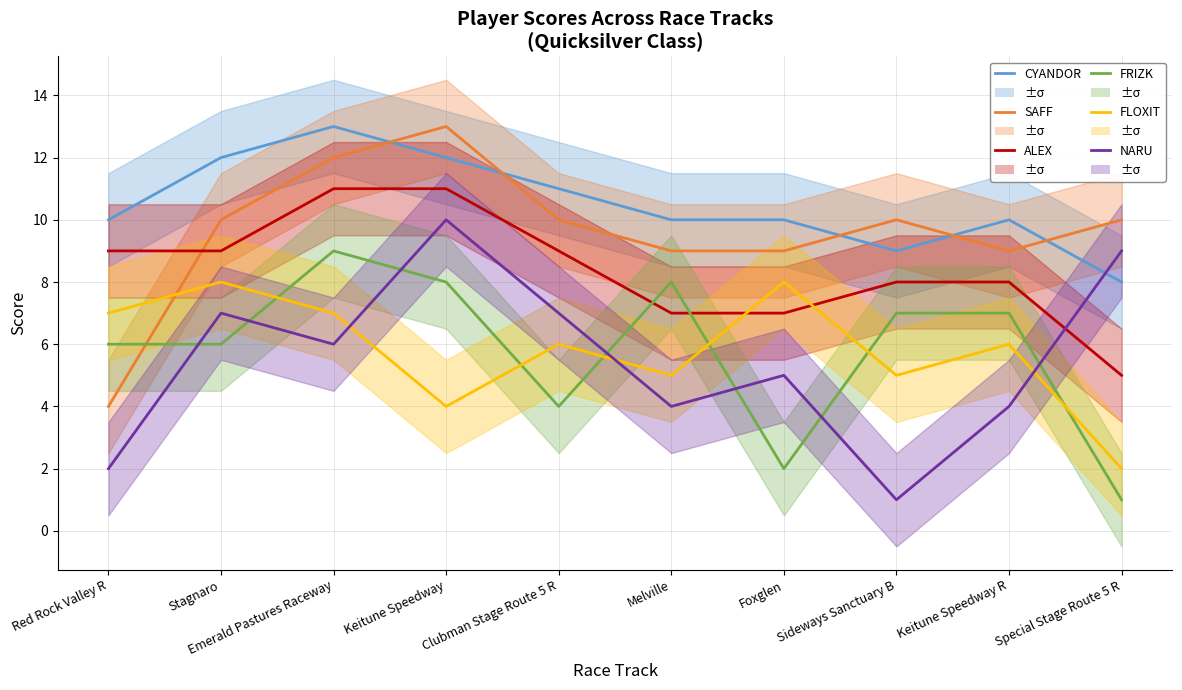

What is the minimum value shown in the chart?

1